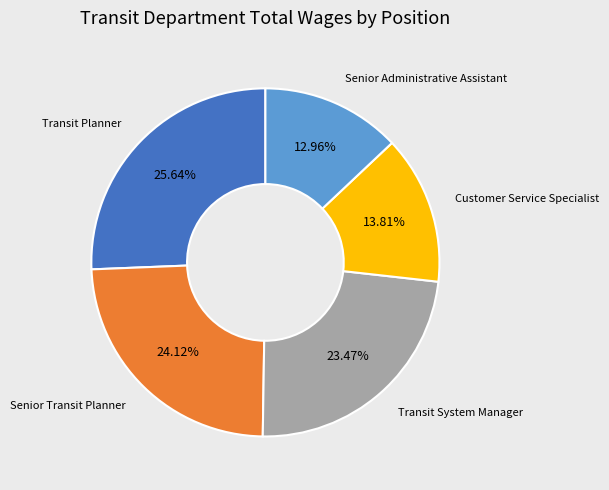

Is the sum of Senior Transit Planner and Transit System Manager greater than half?

No